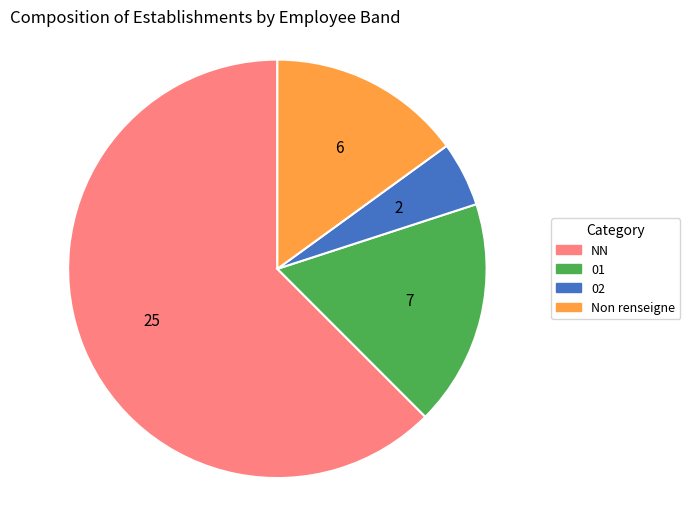

Between Non renseigne and 02, which is larger?

Non renseigne